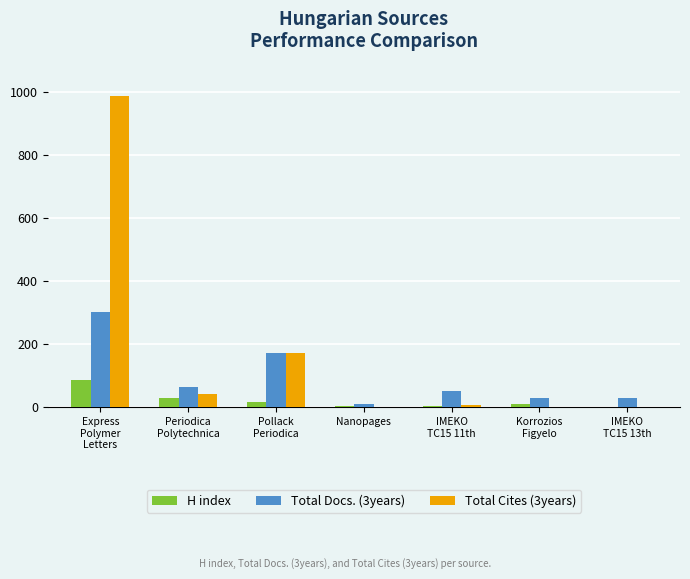

True or false: H index has a value of 5 at IMEKO
TC15 11th.

True